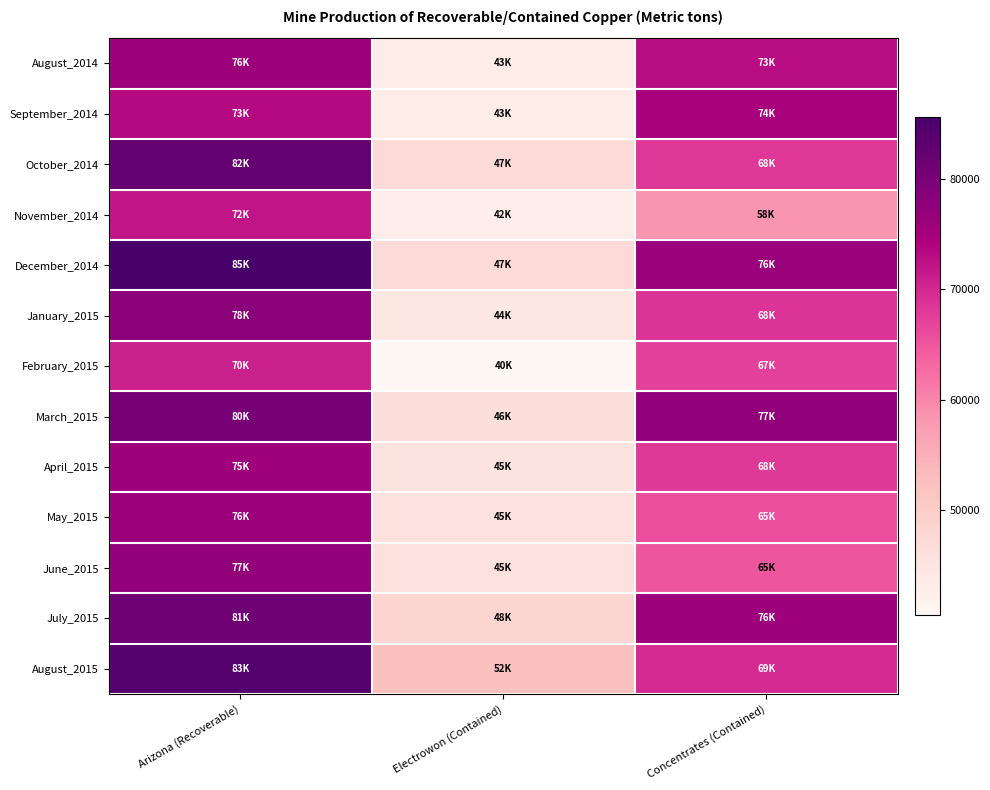

Reading left to right, what are all the values shown in this chart?

August_2014: Arizona (Recoverable)=76200	Electrowon (Contained)=43000	Concentrates (Contained)=73000
September_2014: Arizona (Recoverable)=73300	Electrowon (Contained)=43300	Concentrates (Contained)=74800
October_2014: Arizona (Recoverable)=82300	Electrowon (Contained)=47300	Concentrates (Contained)=68200
November_2014: Arizona (Recoverable)=72100	Electrowon (Contained)=42900	Concentrates (Contained)=58600
December_2014: Arizona (Recoverable)=85600	Electrowon (Contained)=47200	Concentrates (Contained)=76300
January_2015: Arizona (Recoverable)=78200	Electrowon (Contained)=44500	Concentrates (Contained)=68800
February_2015: Arizona (Recoverable)=70800	Electrowon (Contained)=40500	Concentrates (Contained)=67300
March_2015: Arizona (Recoverable)=80200	Electrowon (Contained)=46600	Concentrates (Contained)=77200
April_2015: Arizona (Recoverable)=75800	Electrowon (Contained)=45400	Concentrates (Contained)=68100
May_2015: Arizona (Recoverable)=76200	Electrowon (Contained)=45900	Concentrates (Contained)=65700
June_2015: Arizona (Recoverable)=77200	Electrowon (Contained)=45900	Concentrates (Contained)=65100
July_2015: Arizona (Recoverable)=81100	Electrowon (Contained)=48400	Concentrates (Contained)=76000
August_2015: Arizona (Recoverable)=83900	Electrowon (Contained)=52400	Concentrates (Contained)=69600